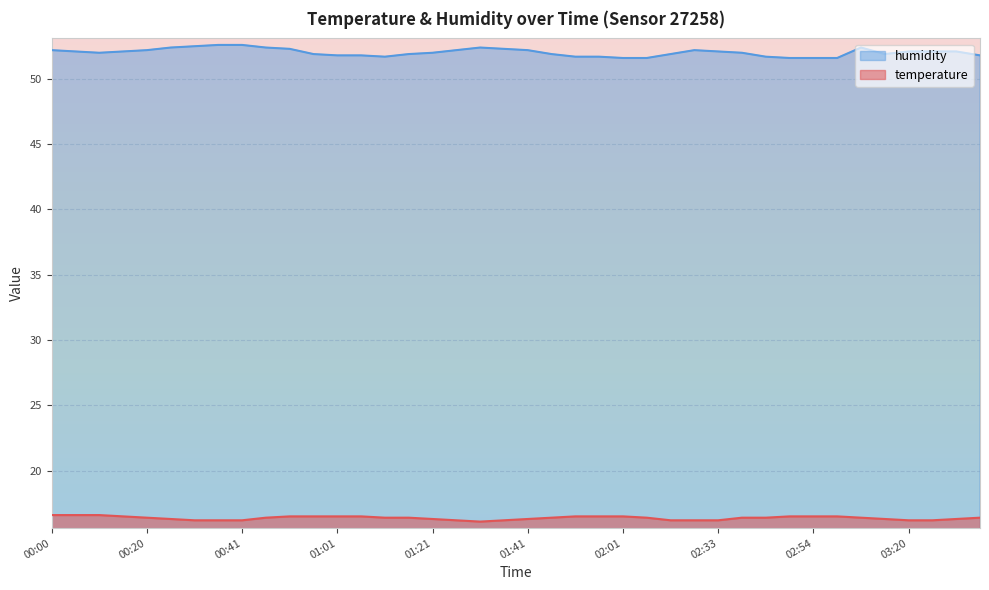

True or false: humidity and temperature intersect in this chart.

False